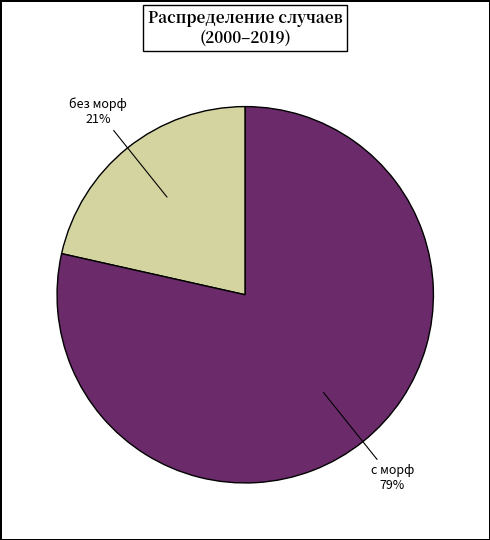

Is there a majority slice in this chart?

Yes